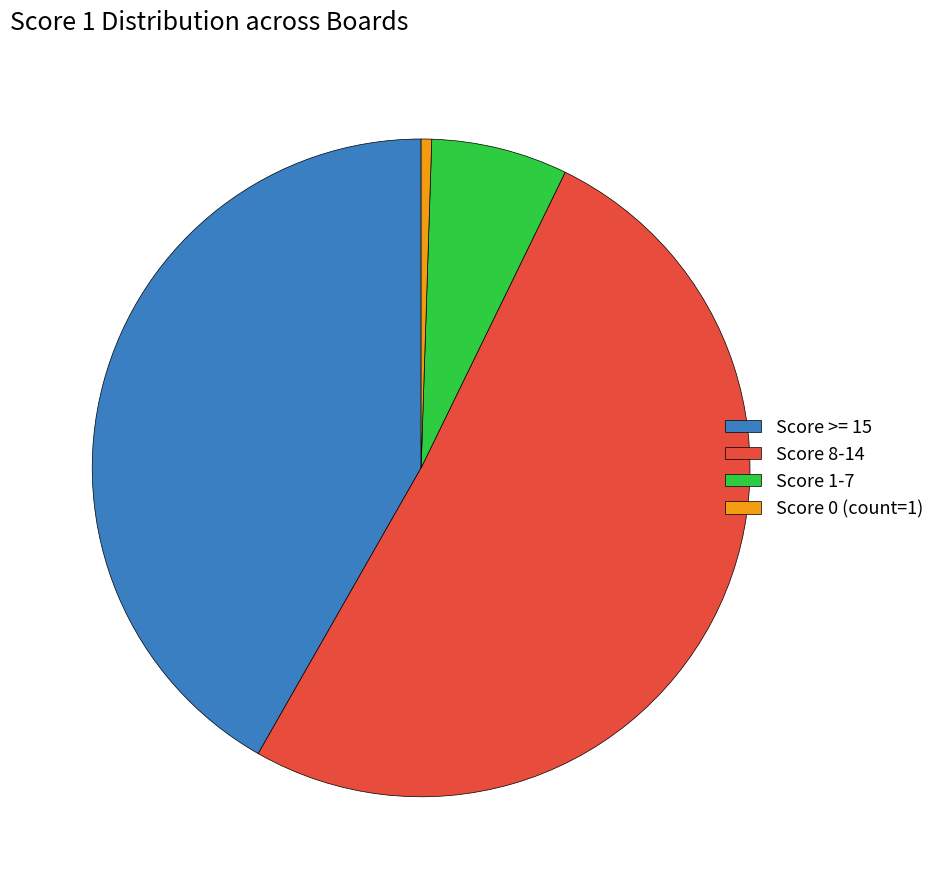

Which has a higher value, Score 0 (count=1) or Score >= 15?

Score >= 15